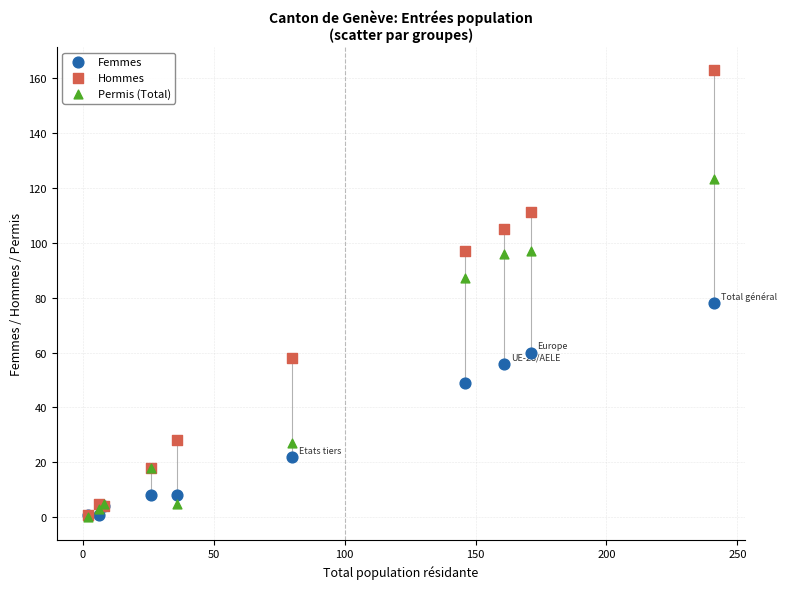

Which series reaches the maximum Y coordinate?

Hommes